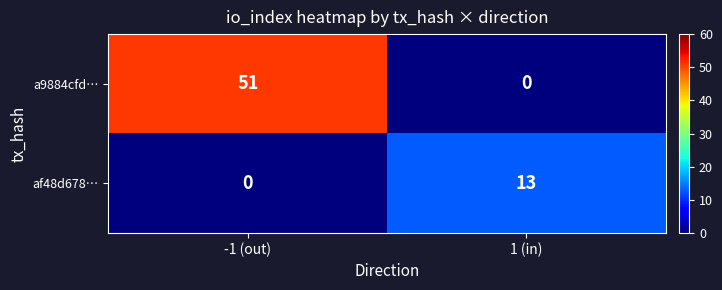

What is the maximum value shown in the chart?

51